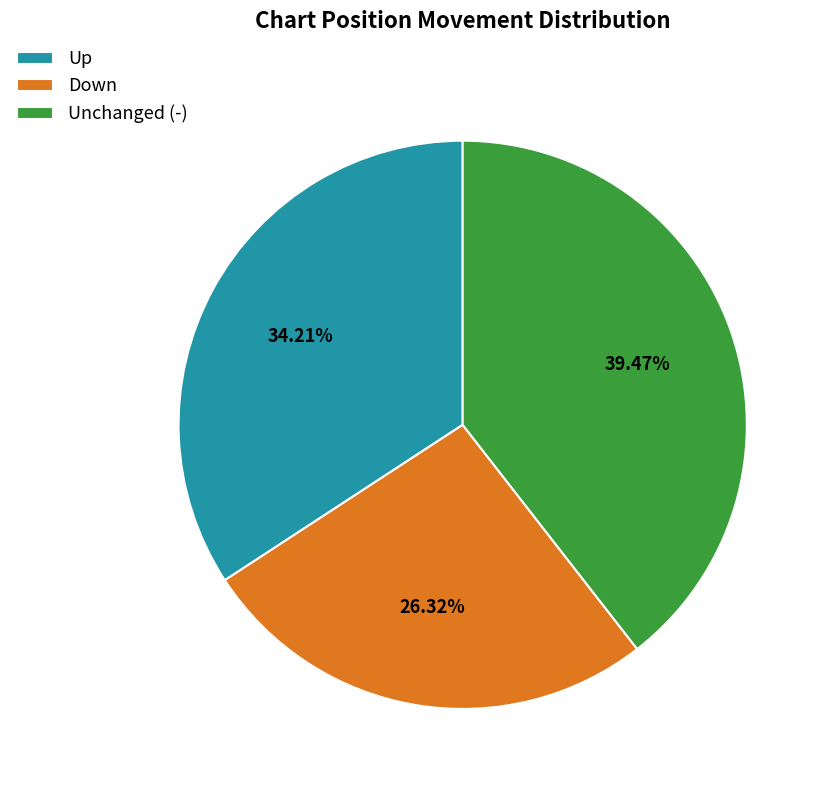

Count the number of slices in the pie.

3